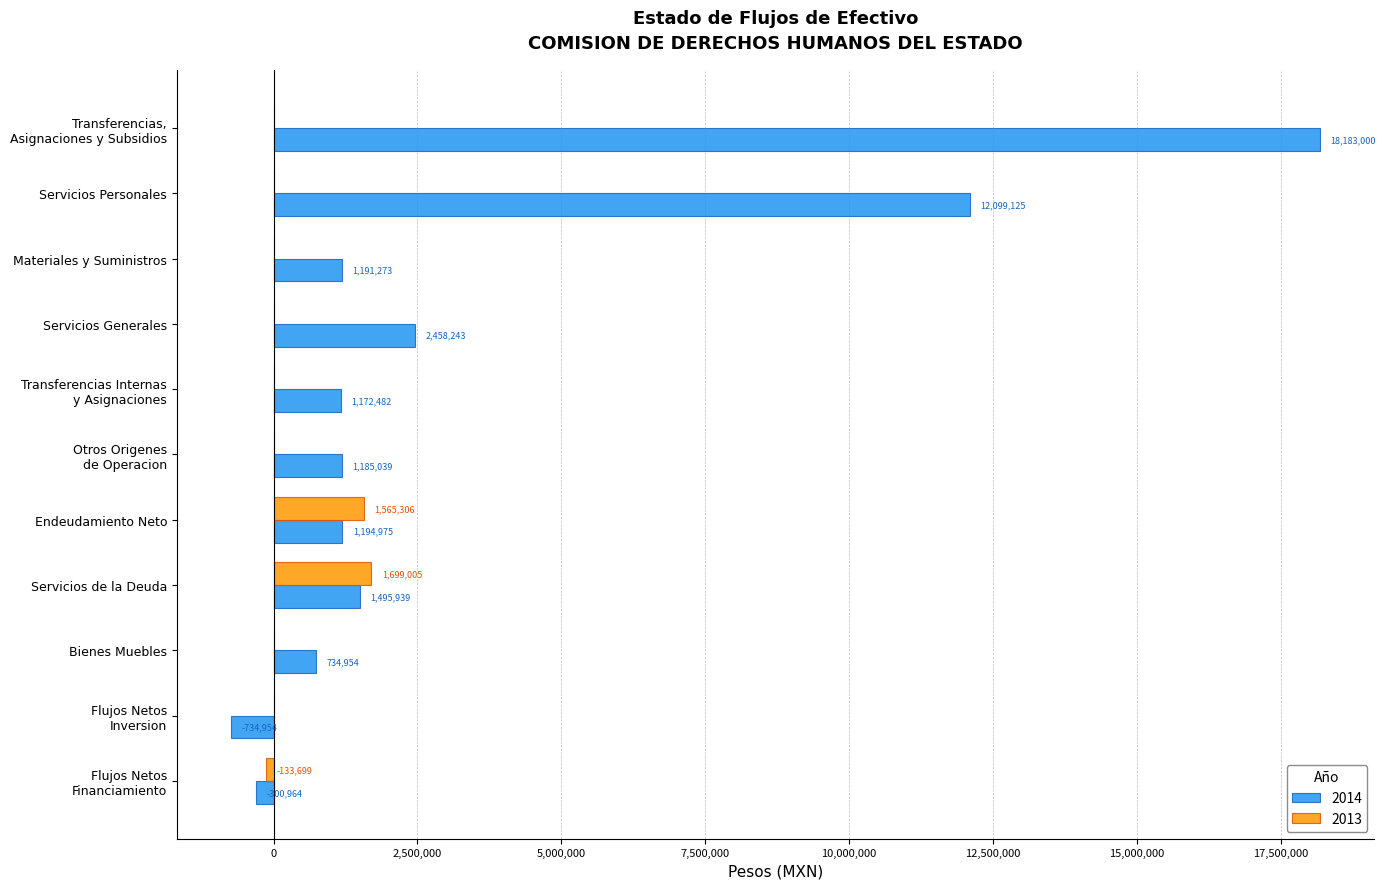

Which series has the largest total across all categories?

2014